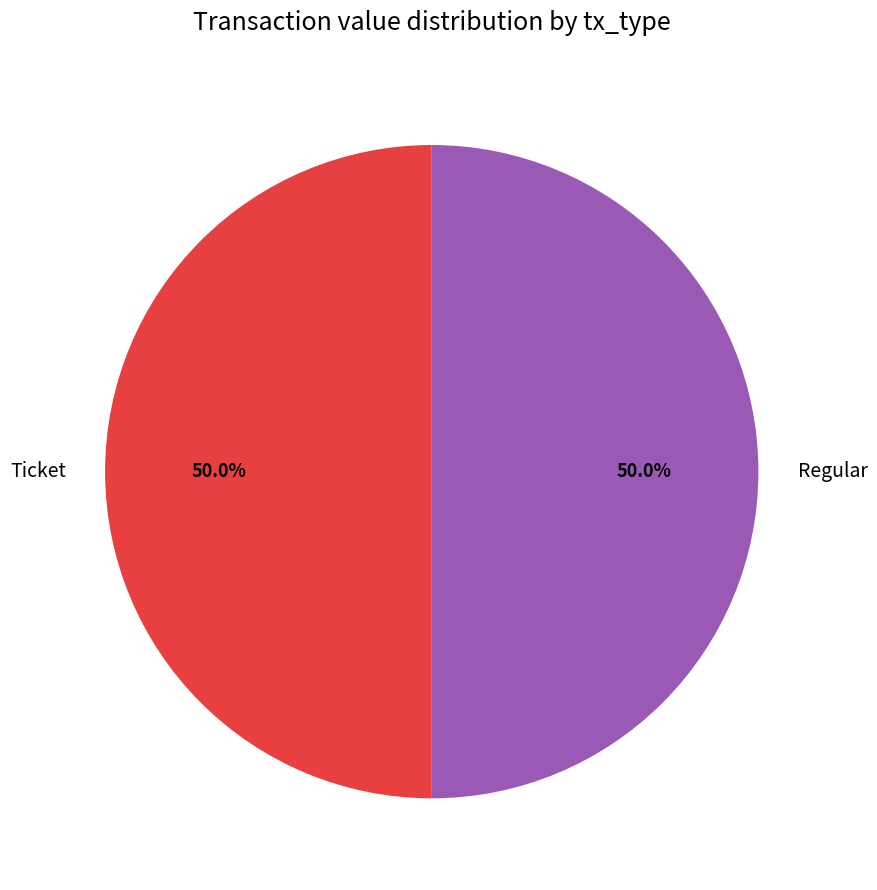

Combined, do Ticket and Regular account for over 50%?

Yes